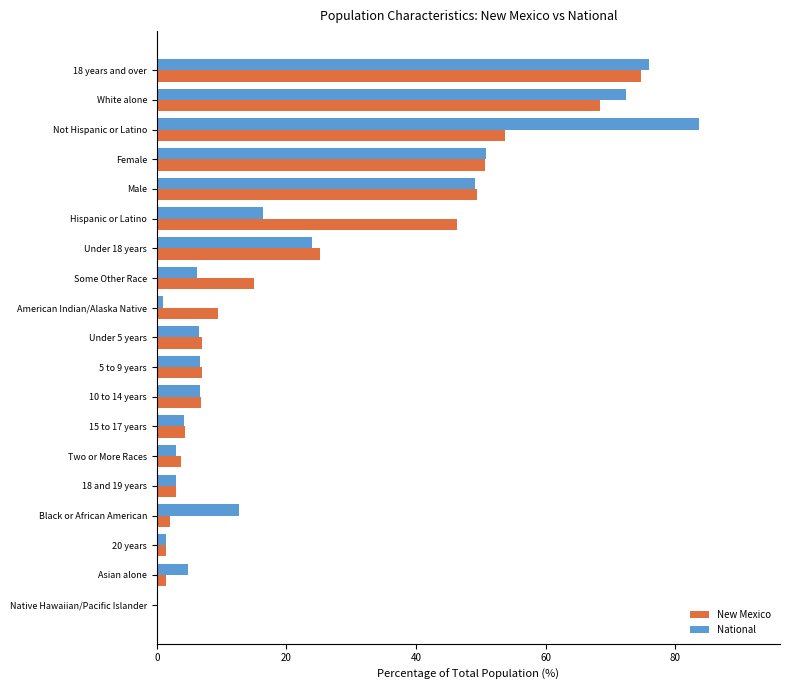

What is the highest value of the National series?

83.7